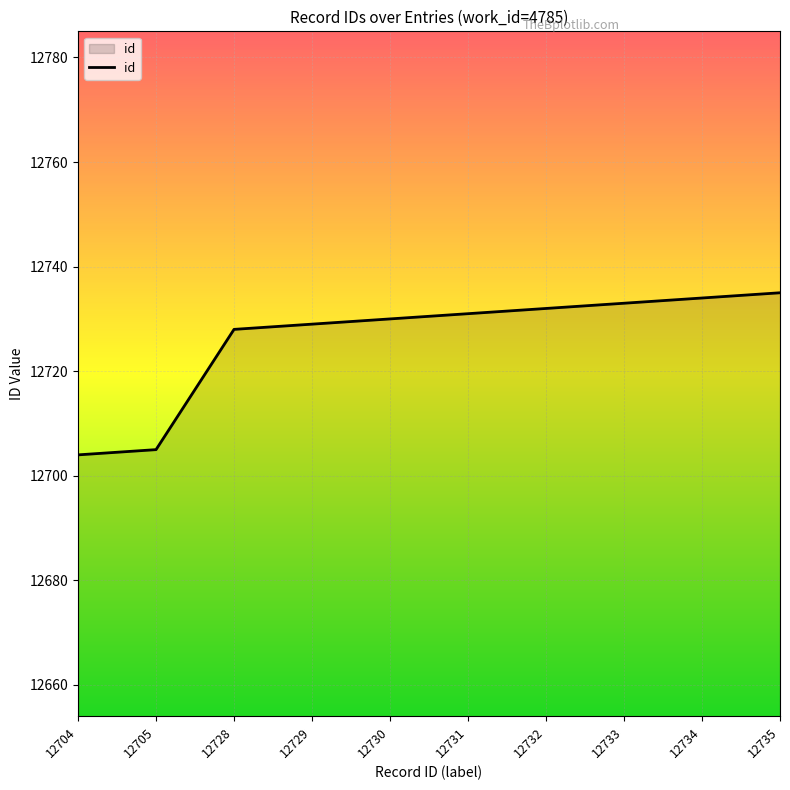

Reading left to right, transcribe all the data shown in this chart.

12704	12705	12728	12729	12730	12731	12732	12733	12734	12735